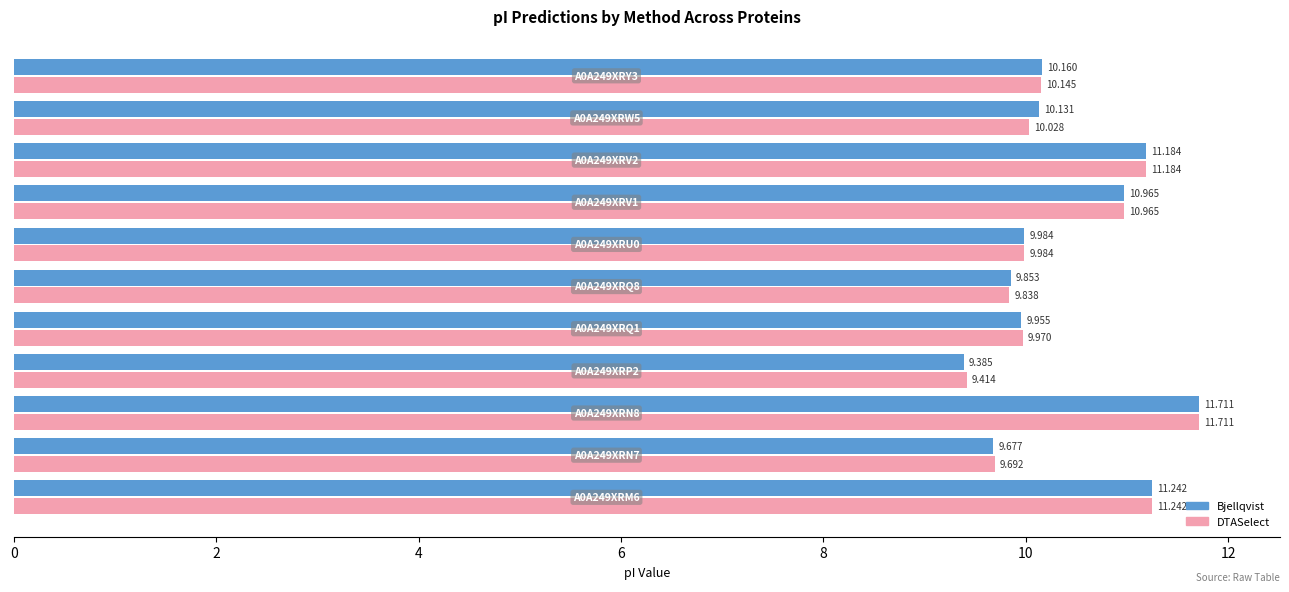

Which series has the widest spread of values?

Bjellqvist